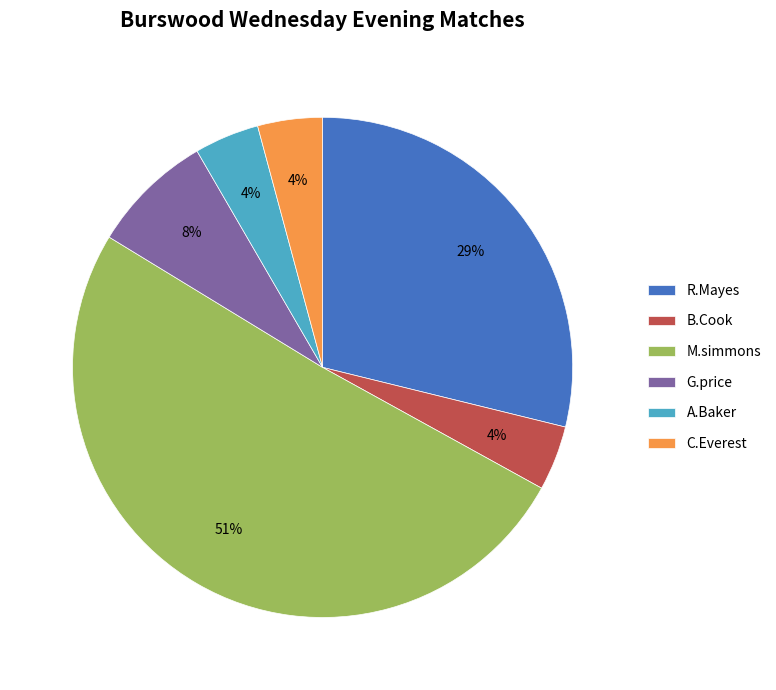

To the nearest percent, what percentage of the pie is R.Mayes?

29%